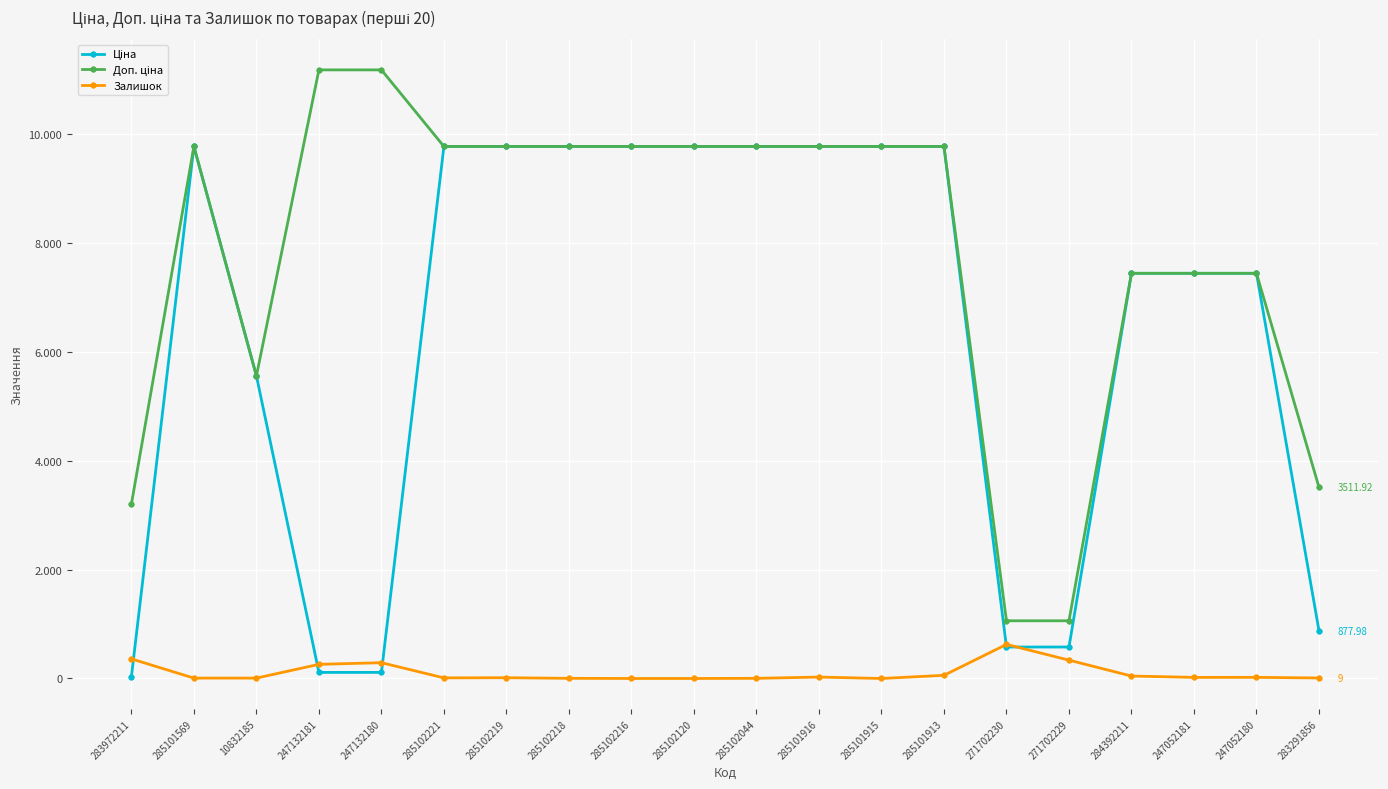

Is this an area chart (filled region under the line)?

No